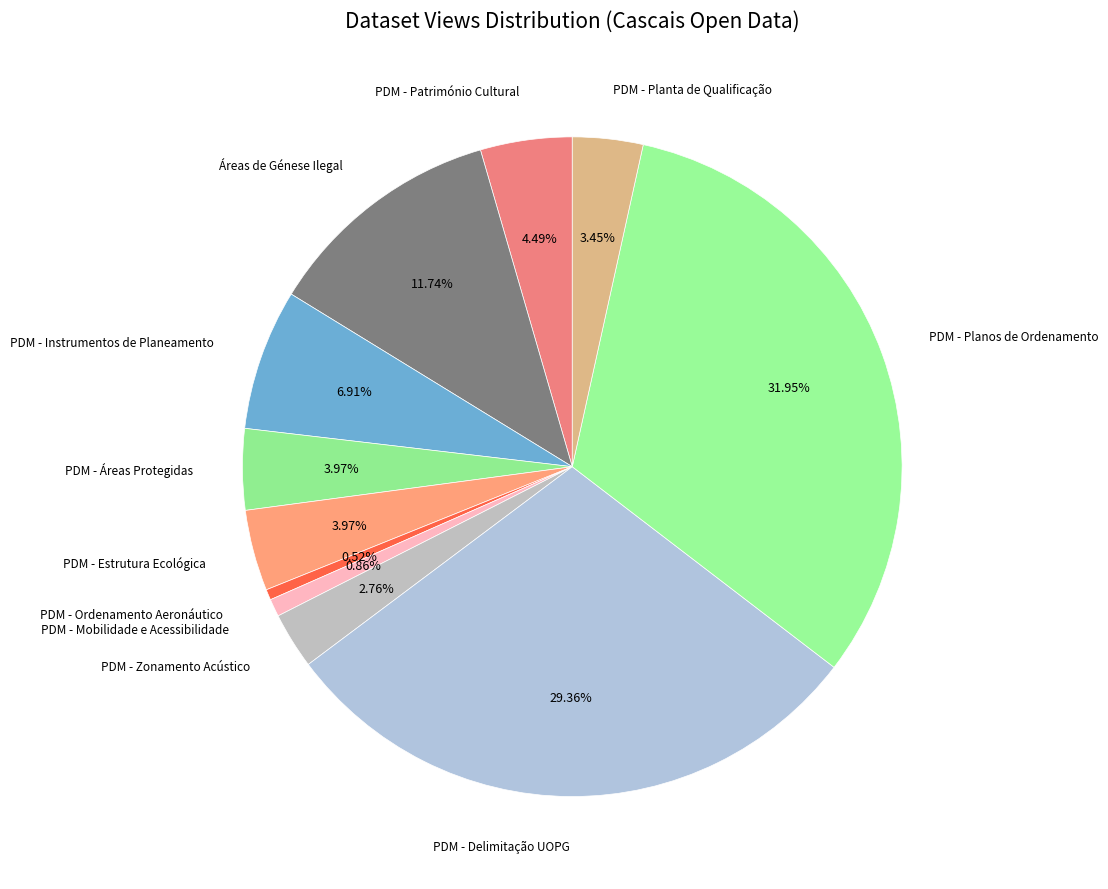

To the nearest percent, what is the average slice percentage?

9%